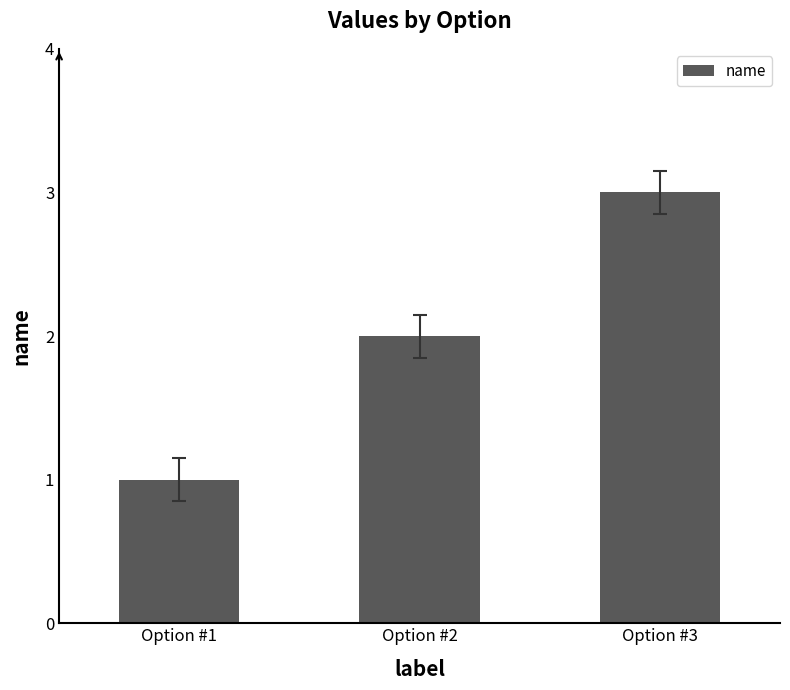

What is the value of the 2nd bar from the left?

2